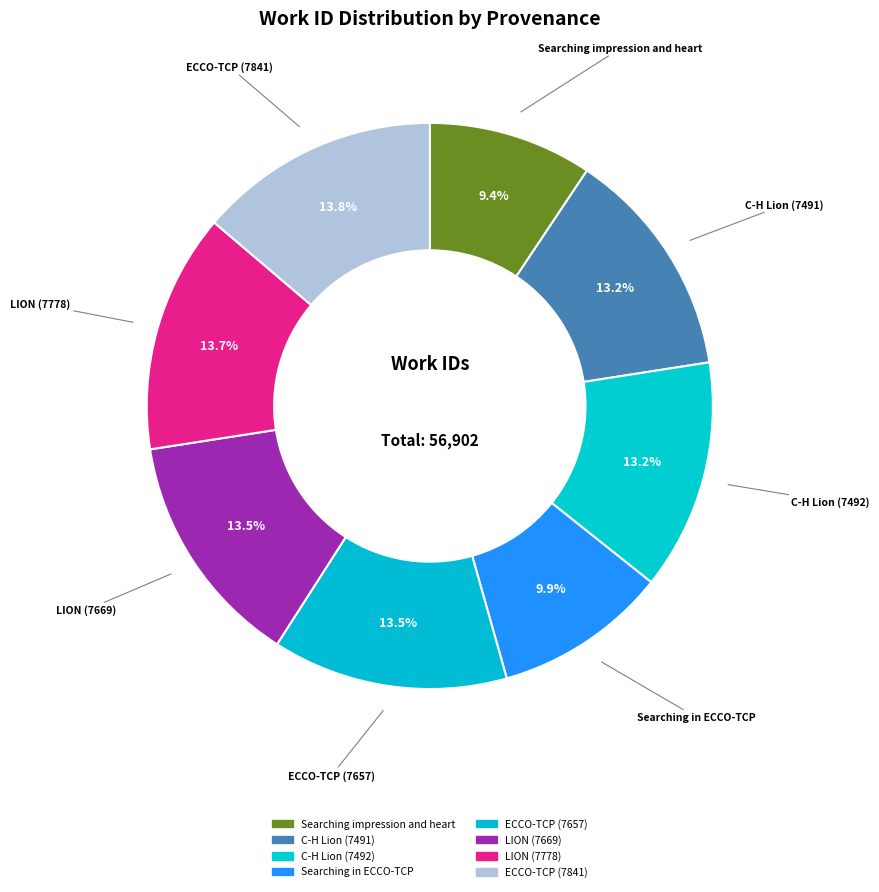

What percentage is the LION (7778) slice, to the nearest percent?

14%